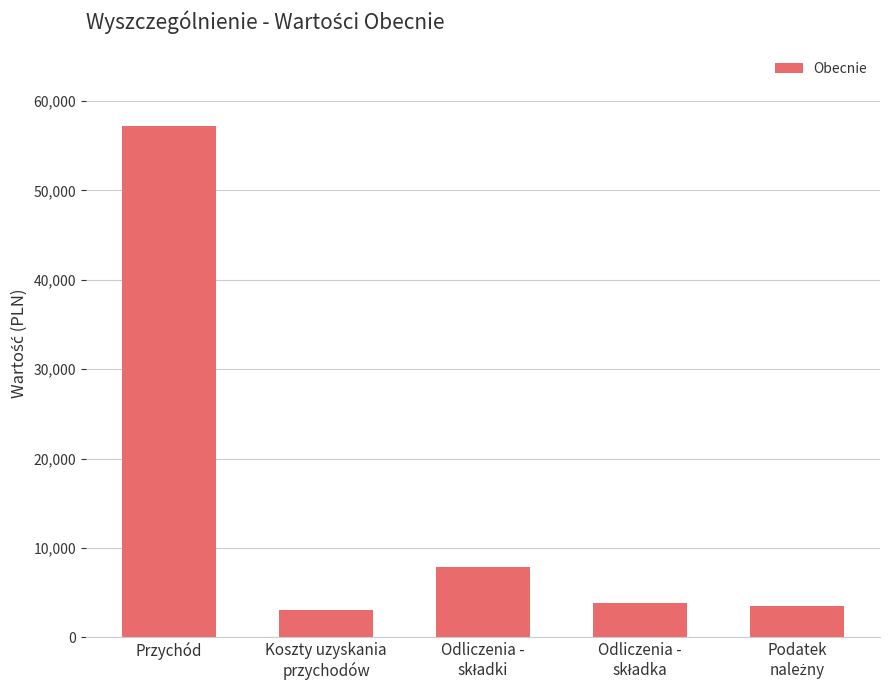

What is the label of the 5th bar from the right?

Przychód